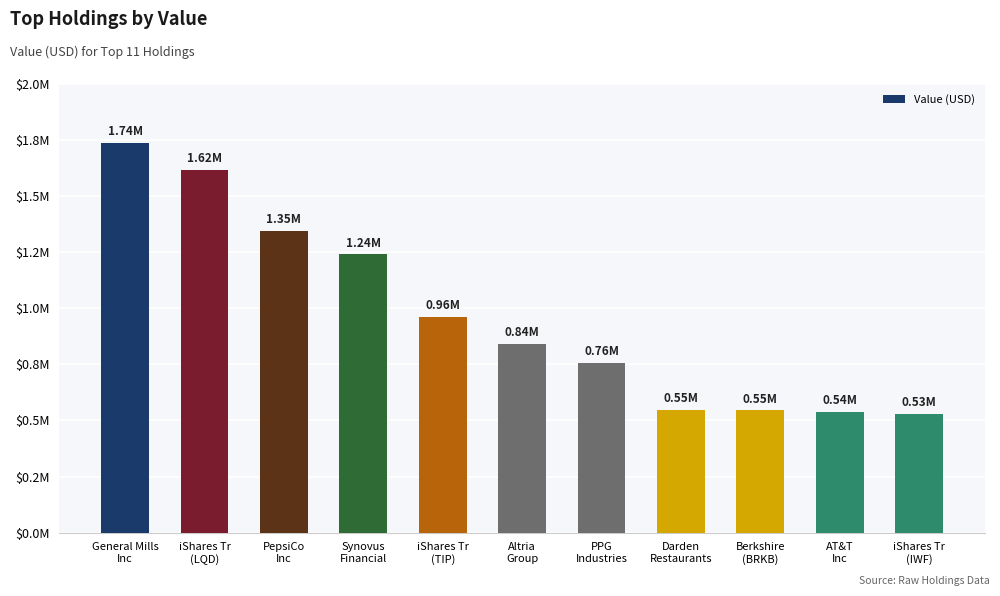

What is the minimum value shown in the chart?

530000